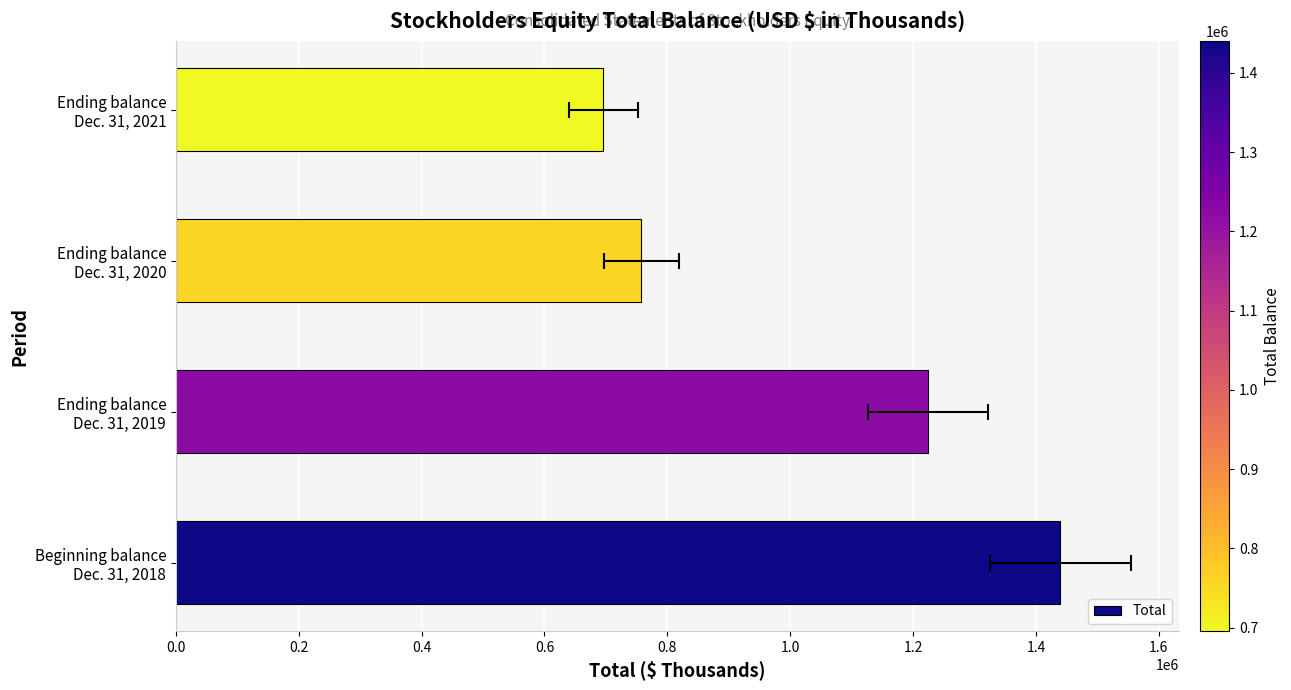

What is the change in value from Beginning balance Dec. 31, 2018 to Ending balance Dec. 31, 2021?

-743942